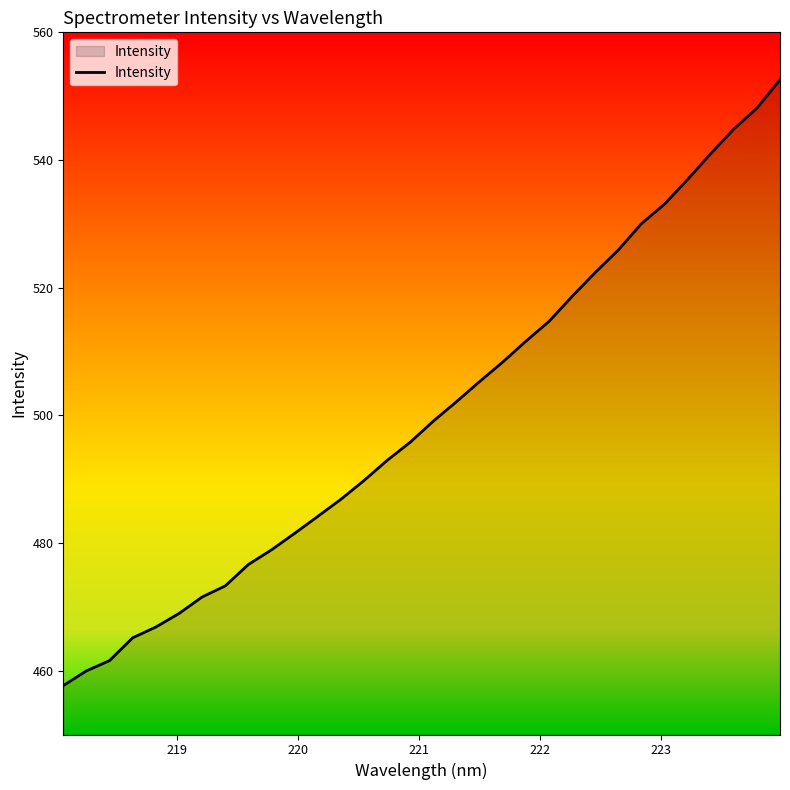

What is the minimum value shown in the chart?

457.7